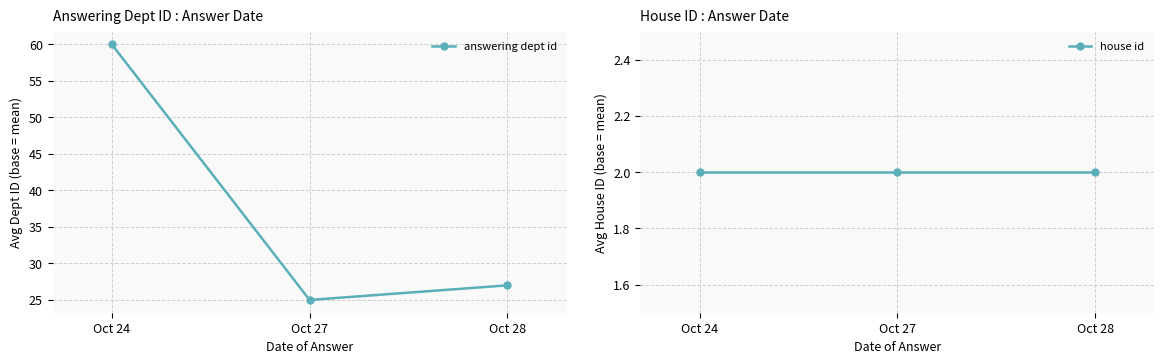

At which category is the sum across all series the highest?

Oct 24